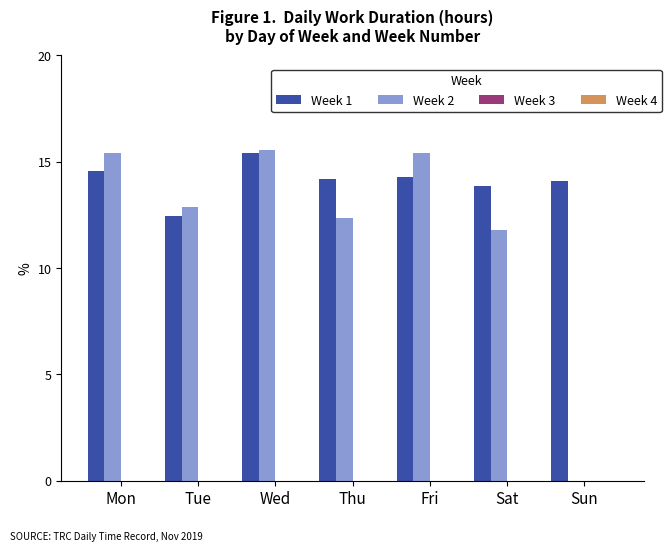

Between Mon and Sat, which series saw the biggest shift?

Week 2